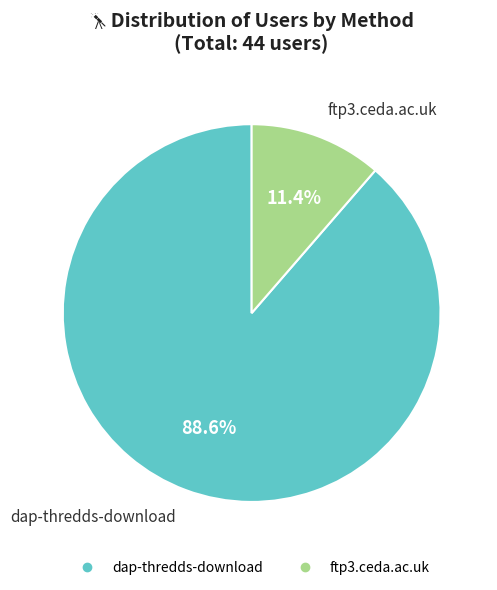

How many slices are in this pie chart?

2